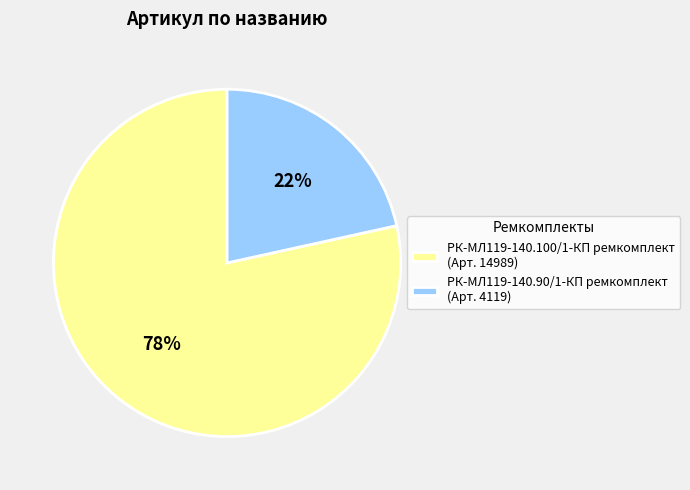

Is the sum of РК-МЛ119-140.100/1-КП ремкомплект (Арт. 14989) and РК-МЛ119-140.90/1-КП ремкомплект (Арт. 4119) greater than half?

Yes